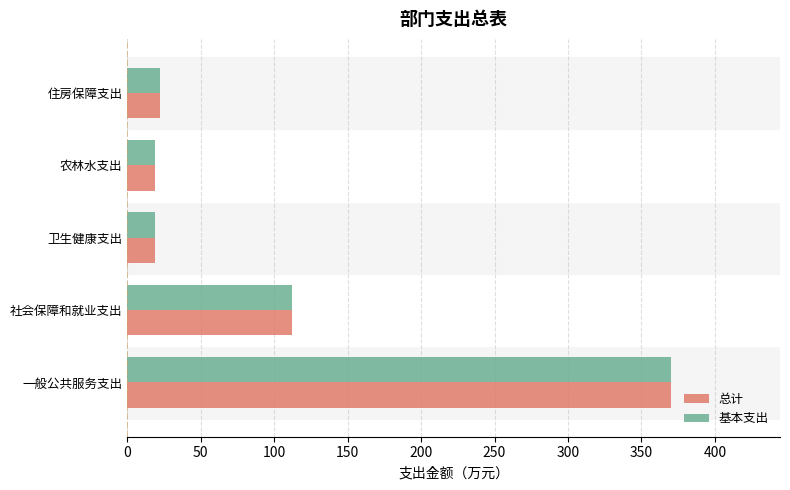

At which label is 基本支出 closest to 194?

社会保障和就业支出